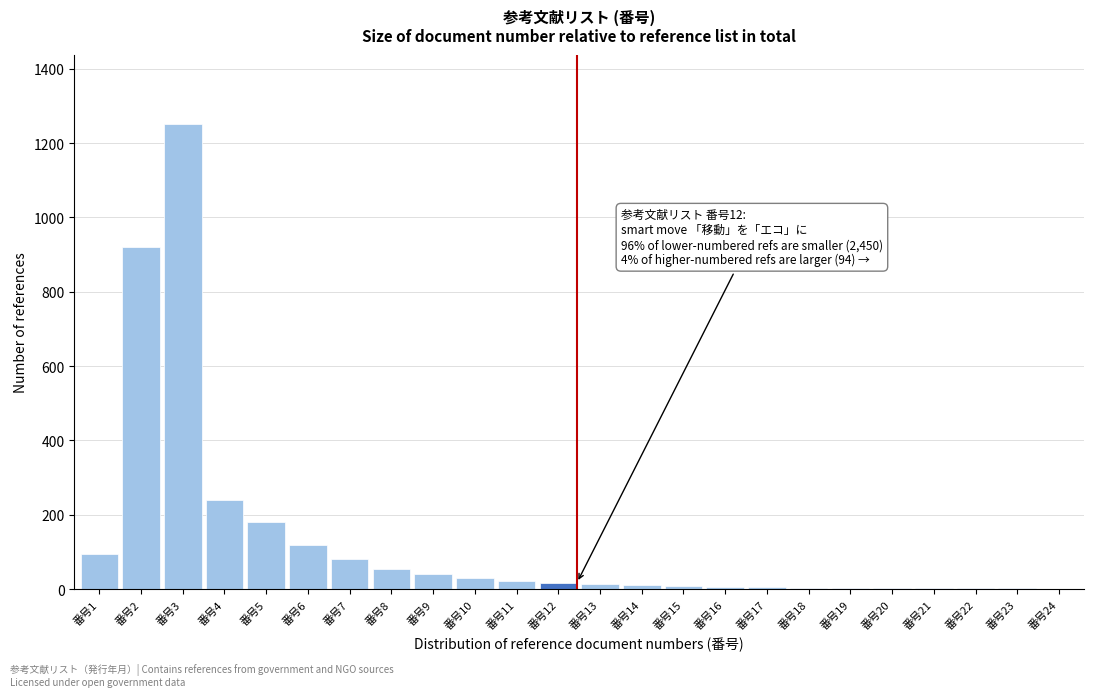

What is the sum of all values?

3110